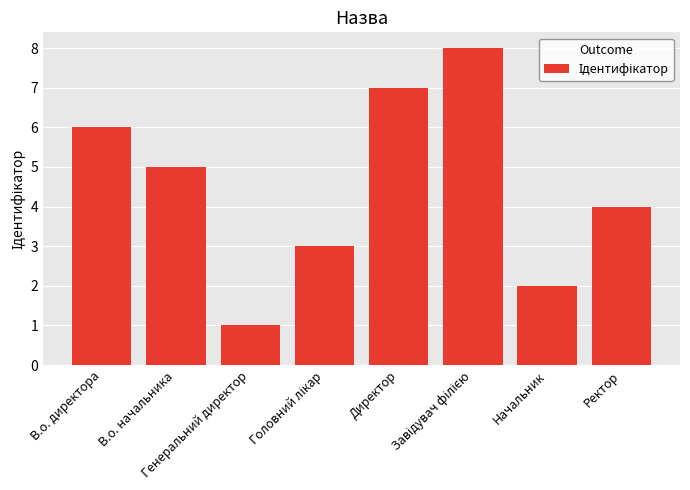

What is the difference between the maximum and minimum values?

7